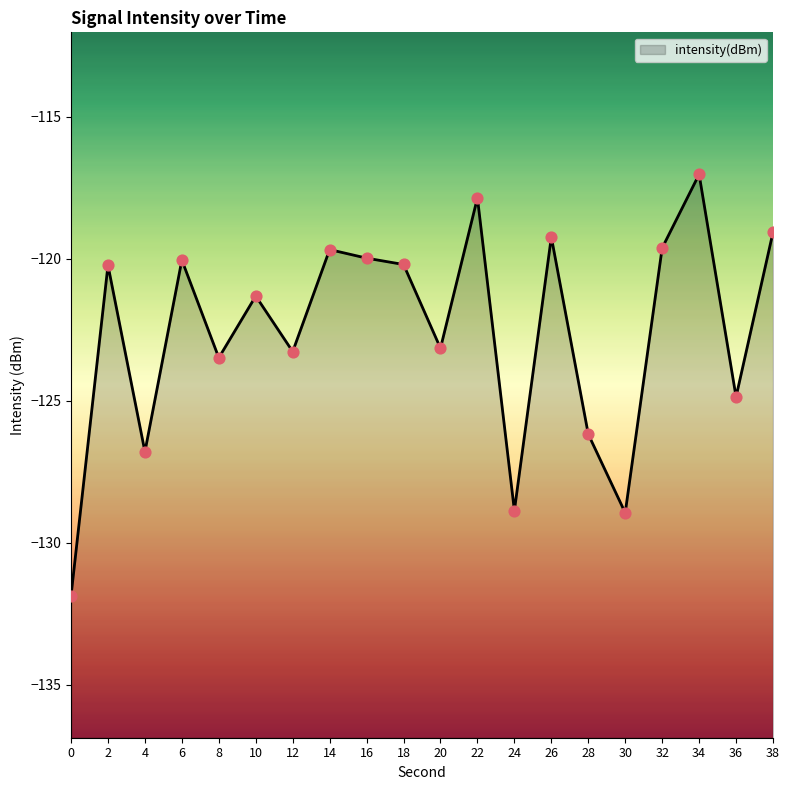

Which has a higher value, 34 or 6?

34